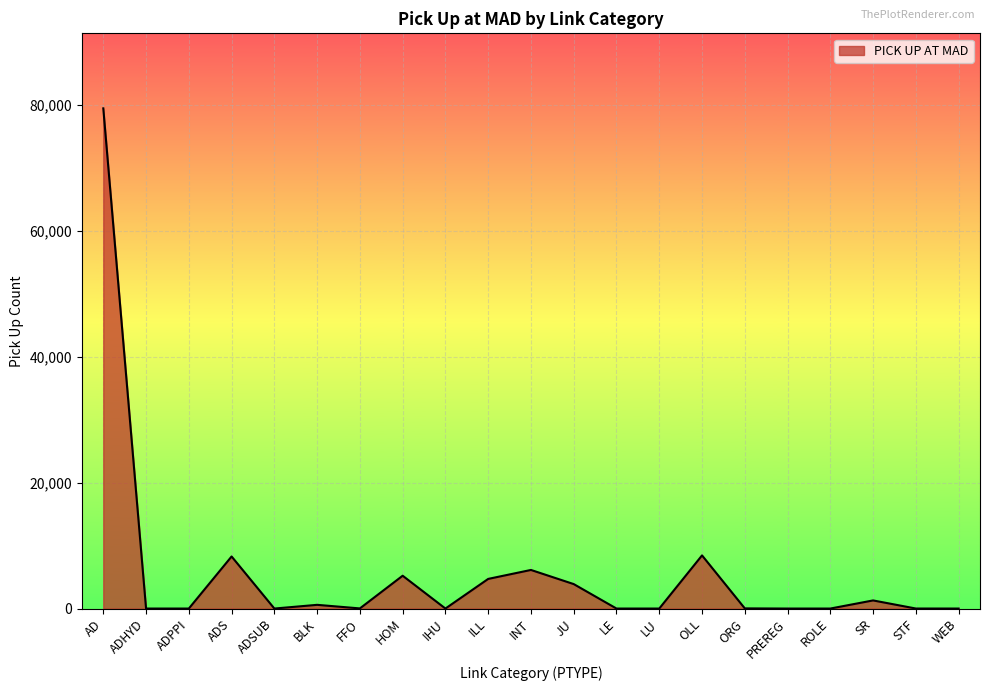

What is the greatest value displayed?

79397